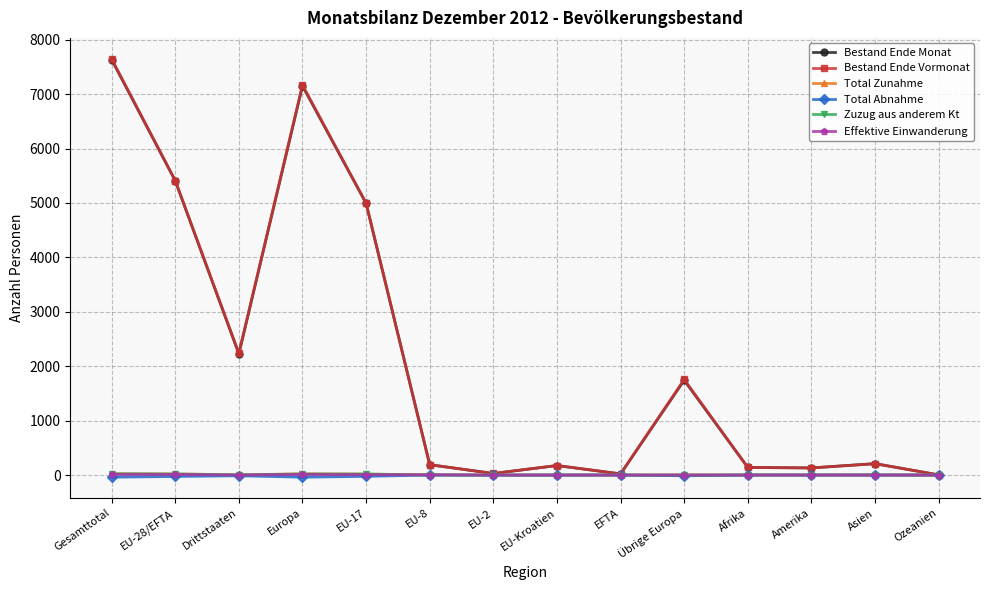

What are all the series names shown in the legend?

Bestand Ende Monat, Bestand Ende Vormonat, Total Zunahme, Total Abnahme, Zuzug aus anderem Kt, Effektive Einwanderung